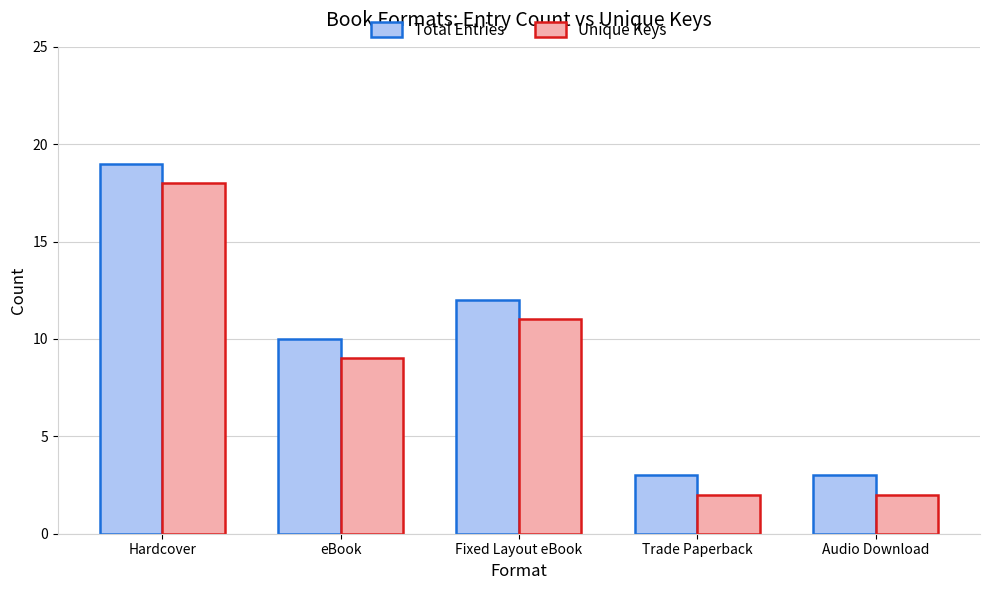

How many groups of bars are there?

5